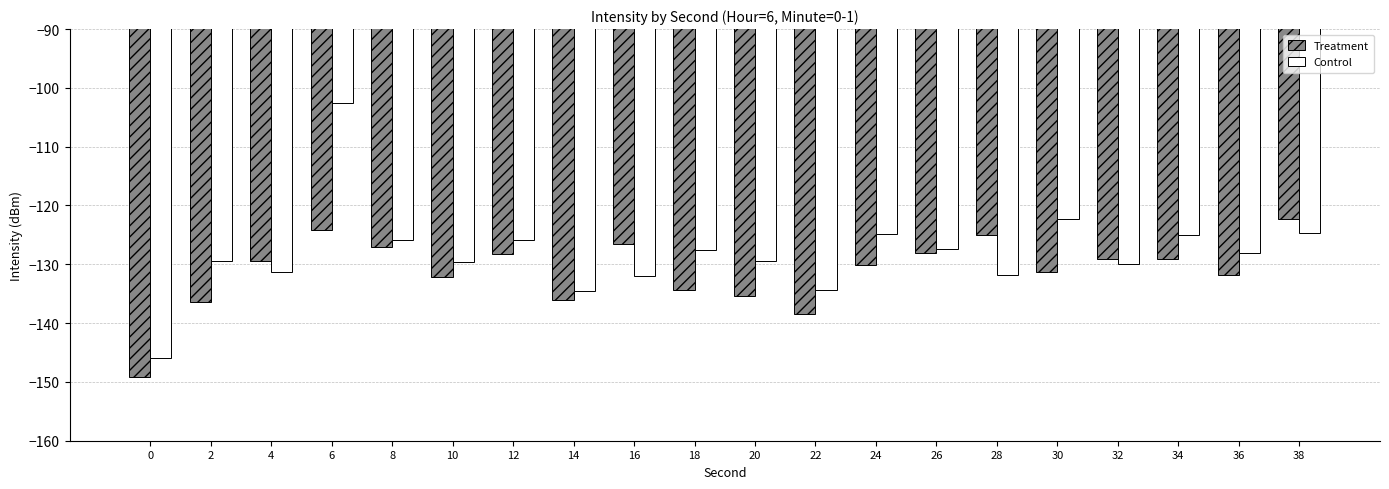

What is the sum of the Control values at 32 and 6?

-232.5